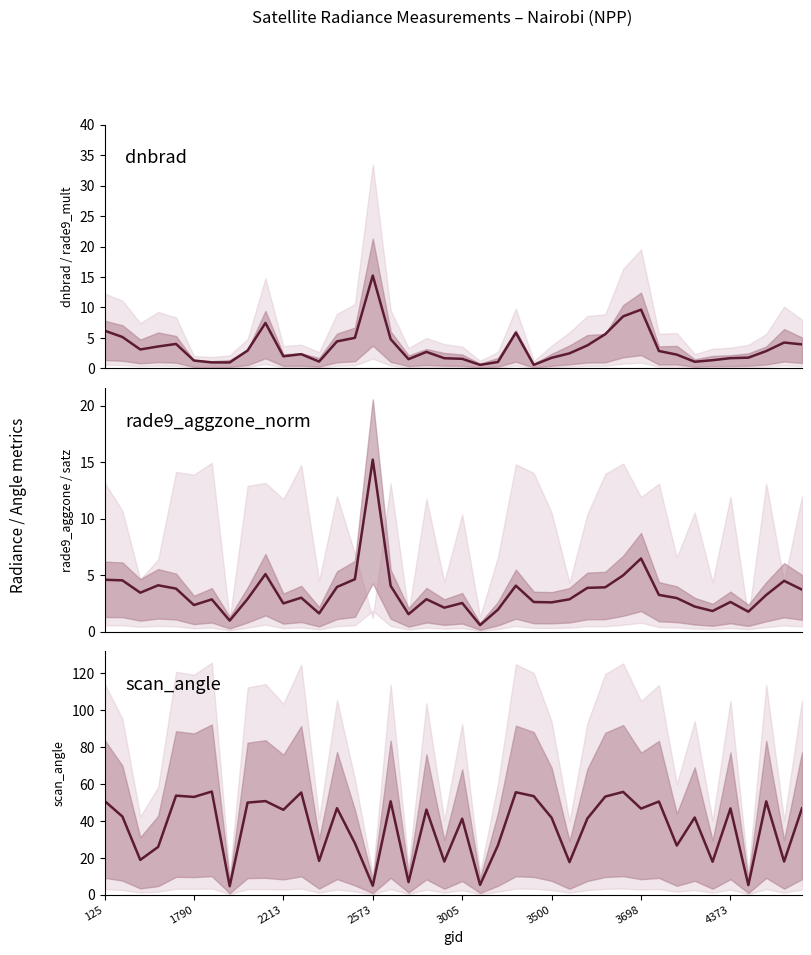

How many interior local peaks does the scan_angle series have?

14